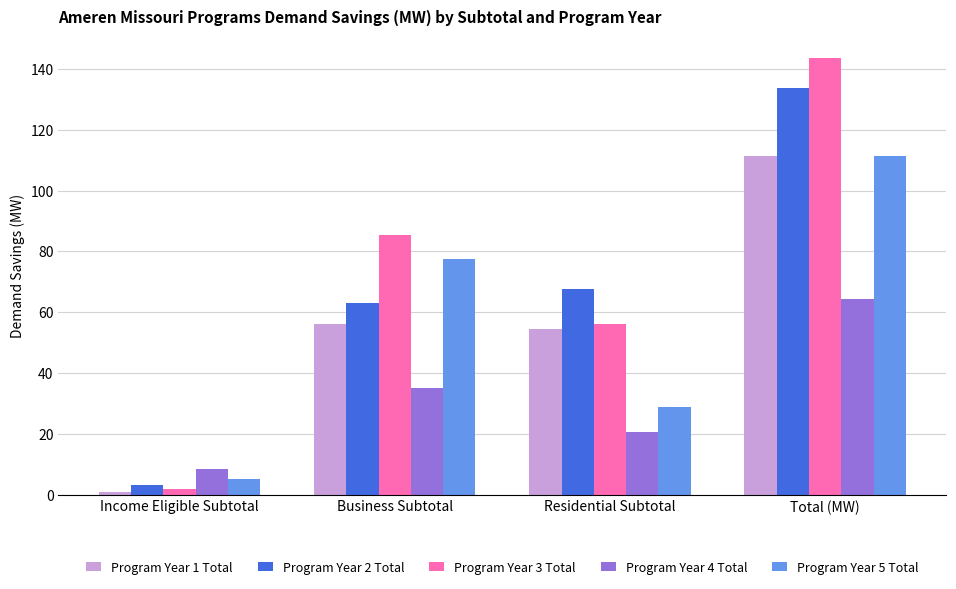

How many distinct data groups are displayed?

5